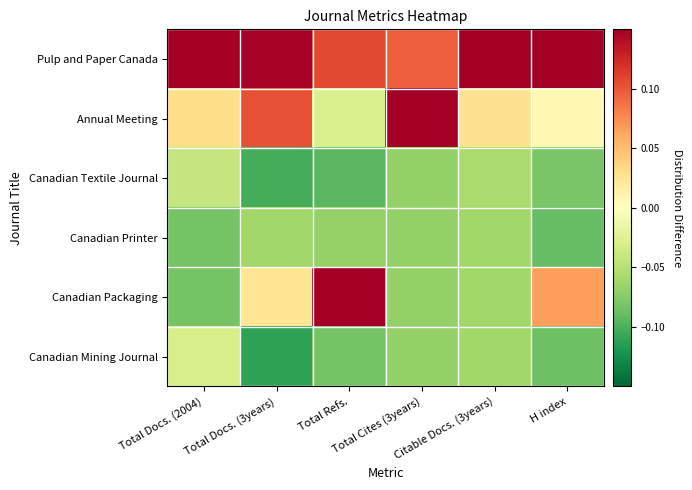

Which series has the largest range (max minus min)?

Canadian Packaging